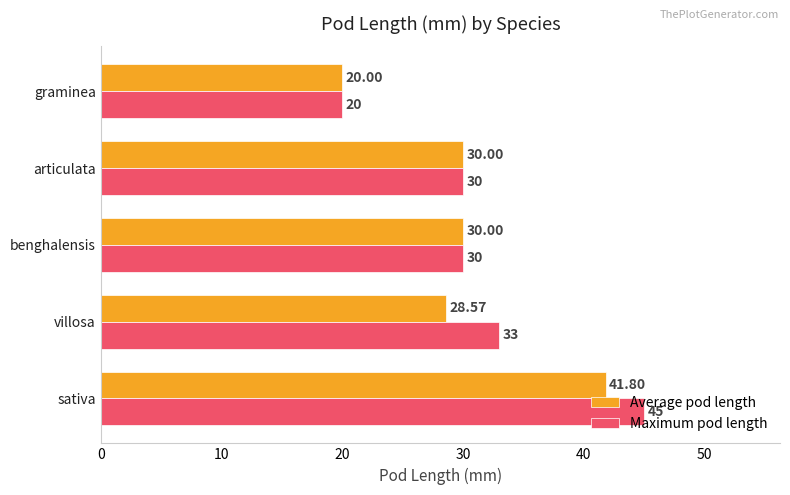

Which series has the largest total across all categories?

Maximum pod length